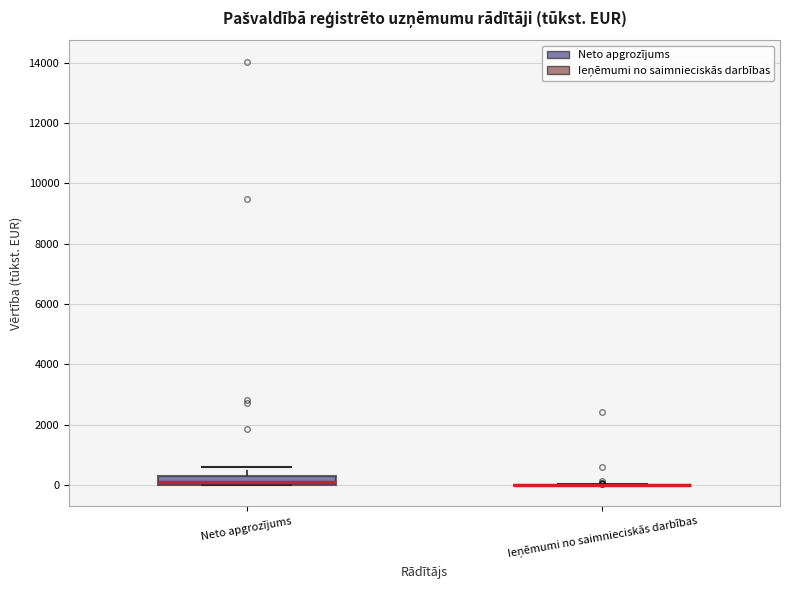

Comparing the boxes themselves (not the whiskers), which one is the tallest?

Neto apgrozījums